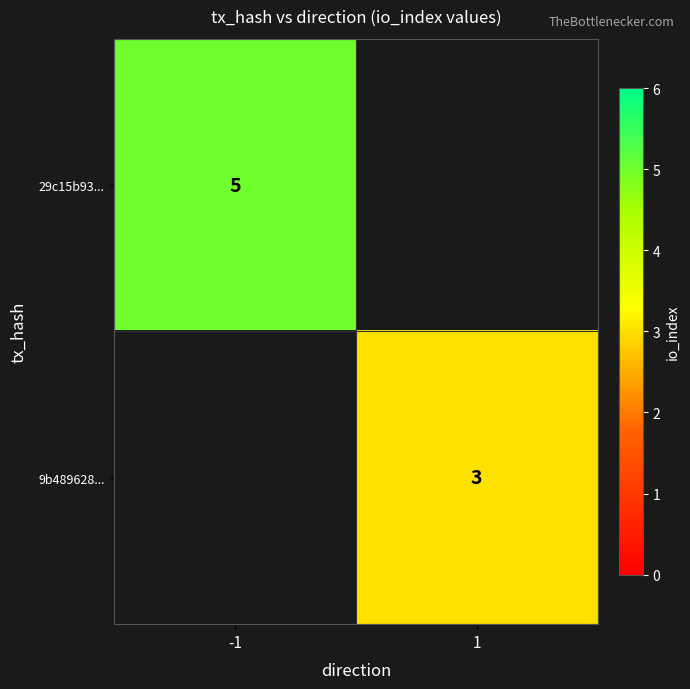

What is the maximum value shown in the chart?

5.0